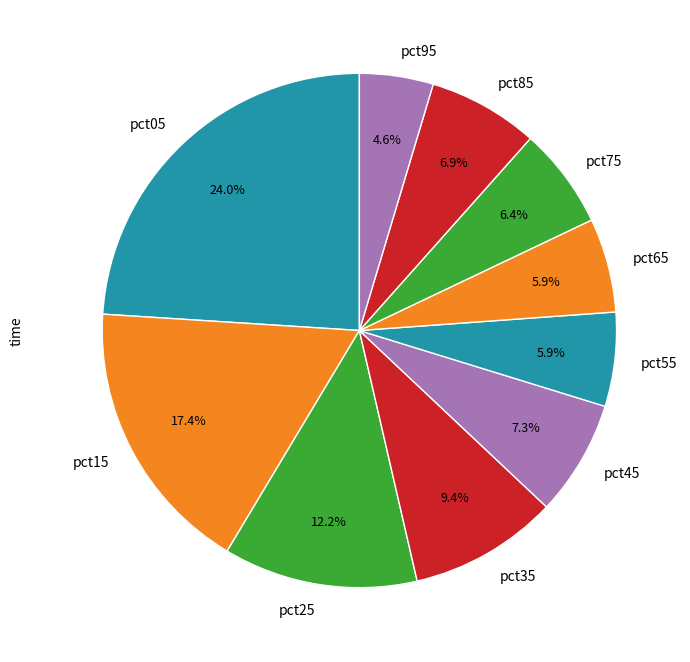

What is the ratio of the value at pct25 to the value at pct05?

0.5